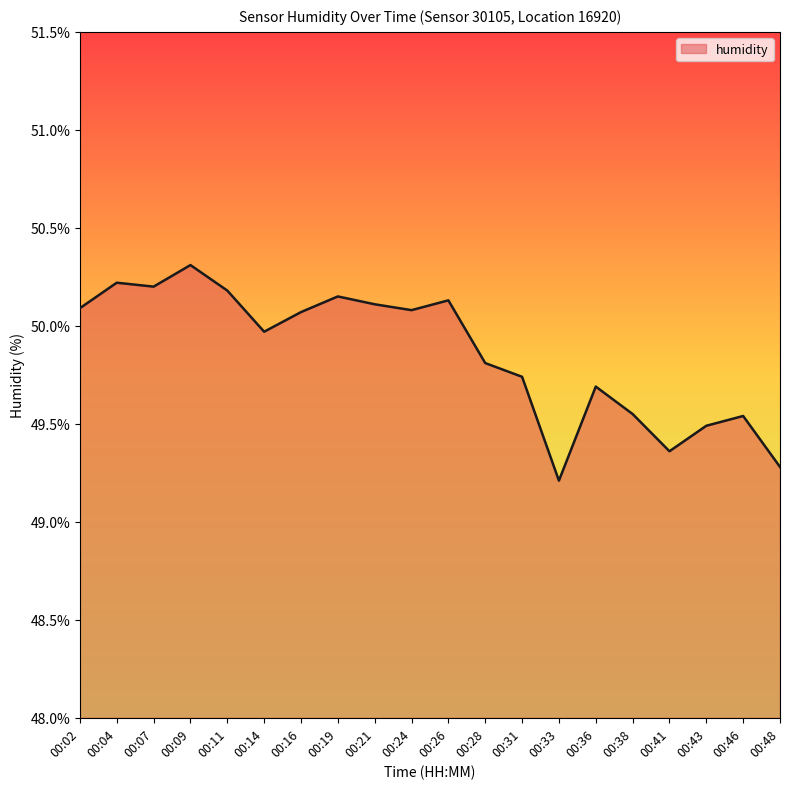

Count the number of values greater than 50.

10